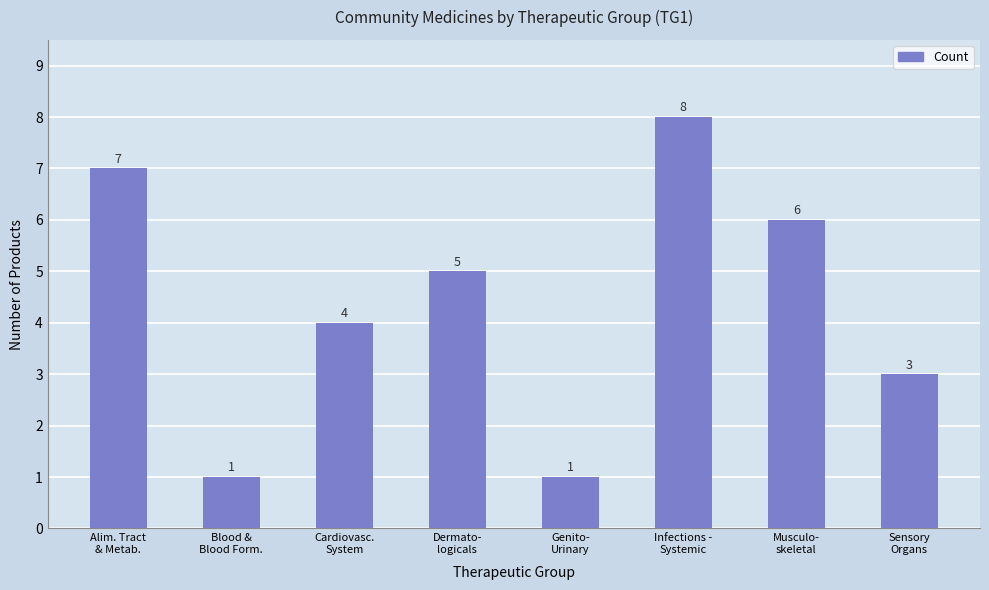

What is the maximum value shown in the chart?

8